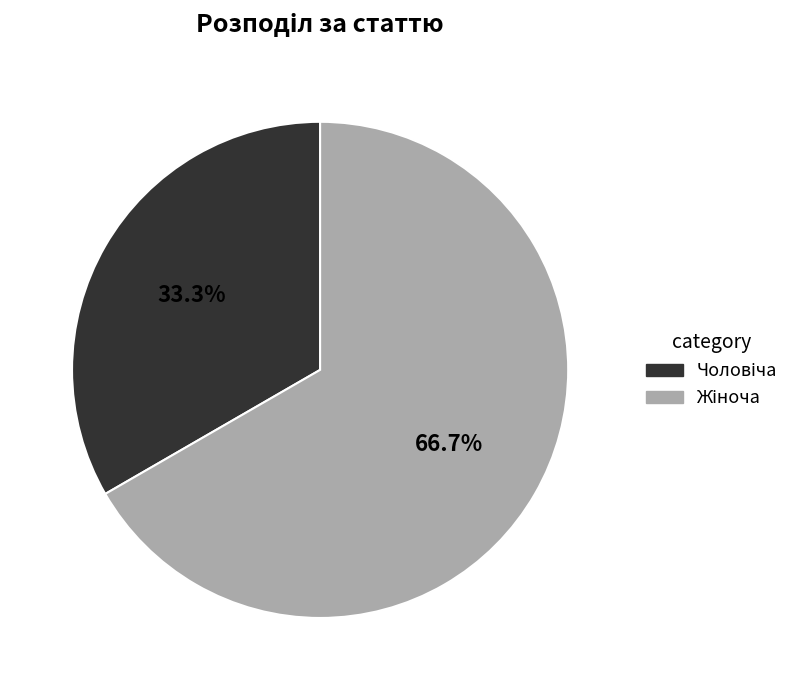

What is the change in value from Чоловіча to Жіноча?

+1